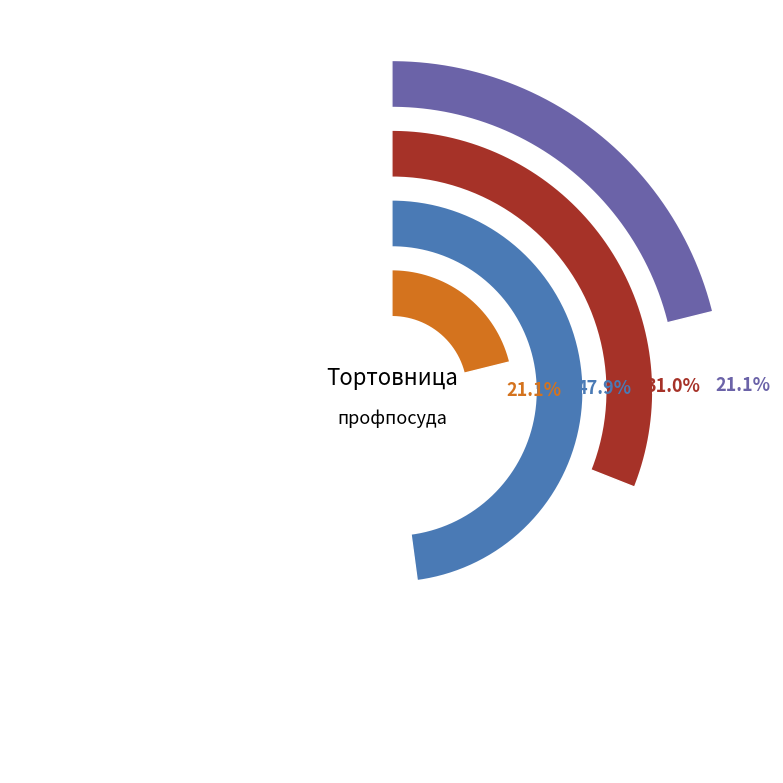

To the nearest percent, what portion does 26317 represent?

48%